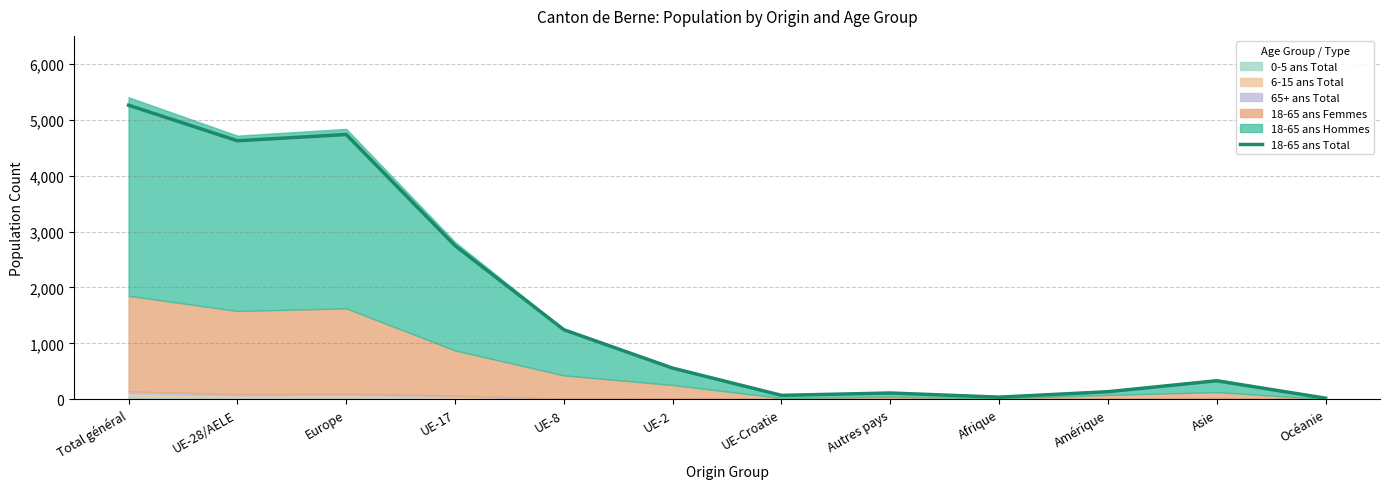

What position from the left is Total général?

1